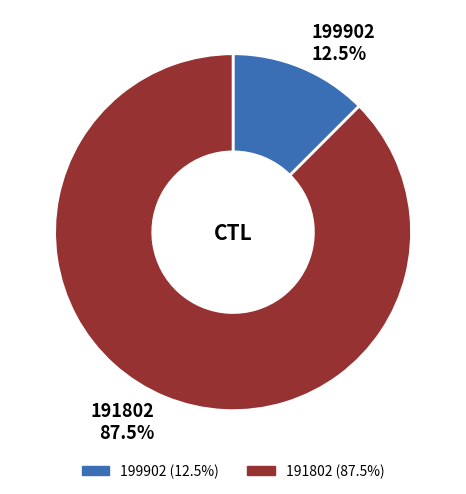

How many segments does this pie chart have?

2